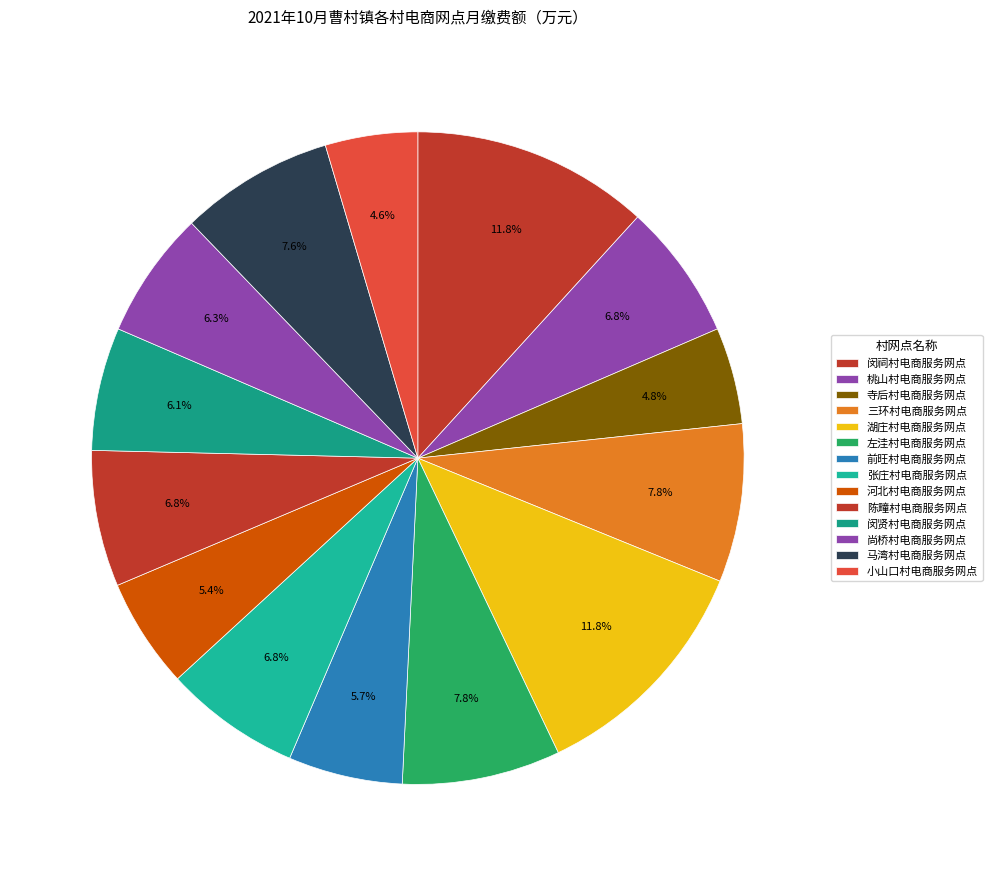

How many segments does this pie chart have?

14